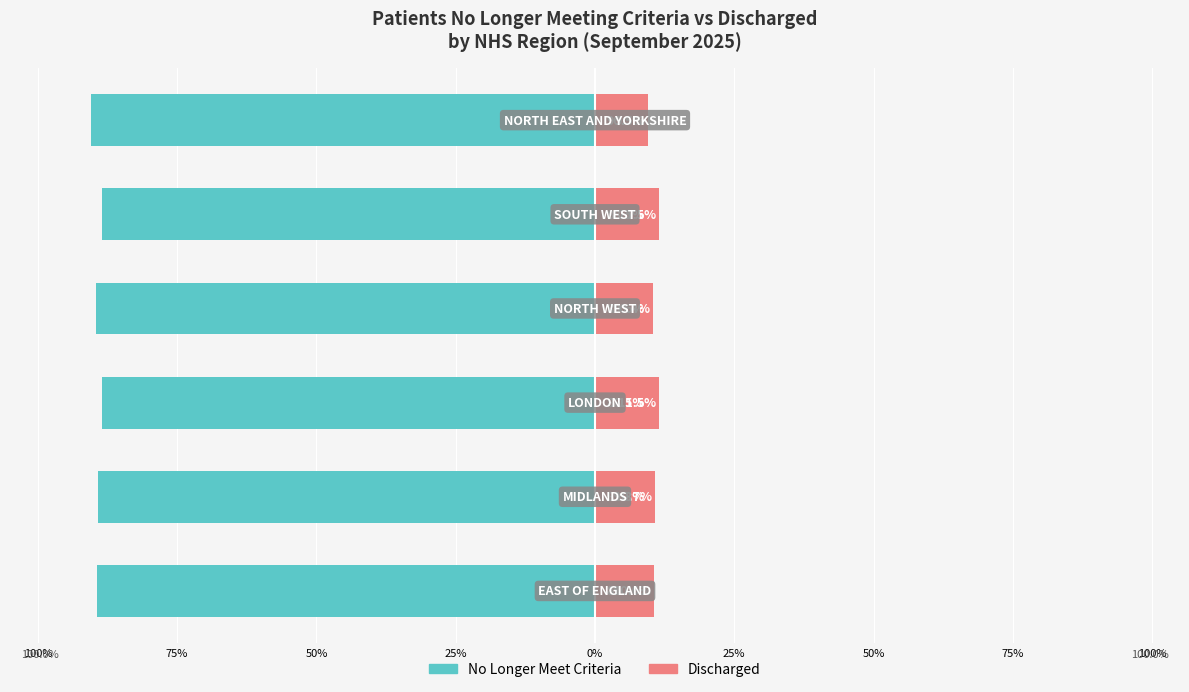

What is the smallest value displayed?

-90.5